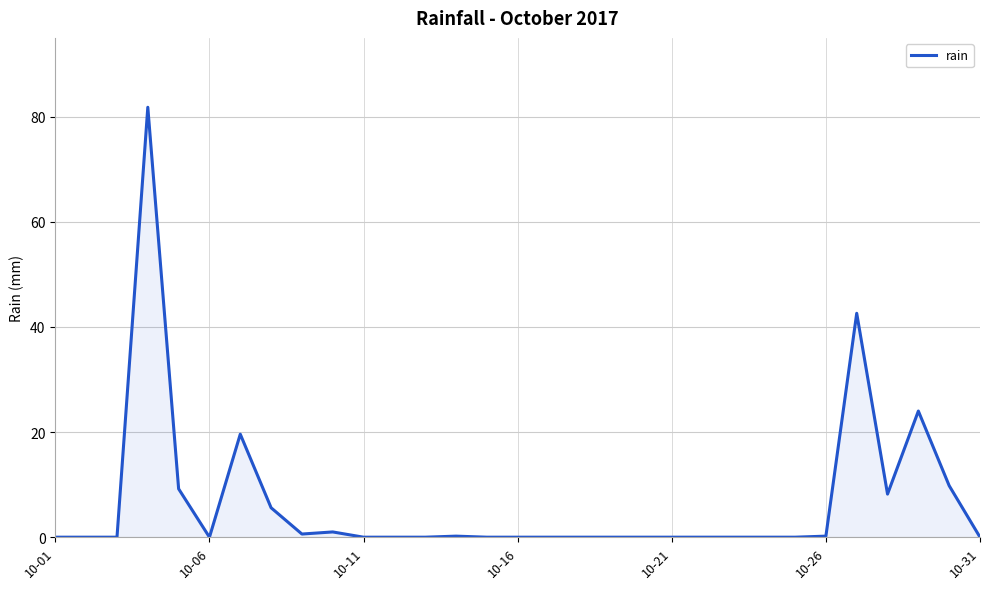

What is the greatest value displayed?

81.8